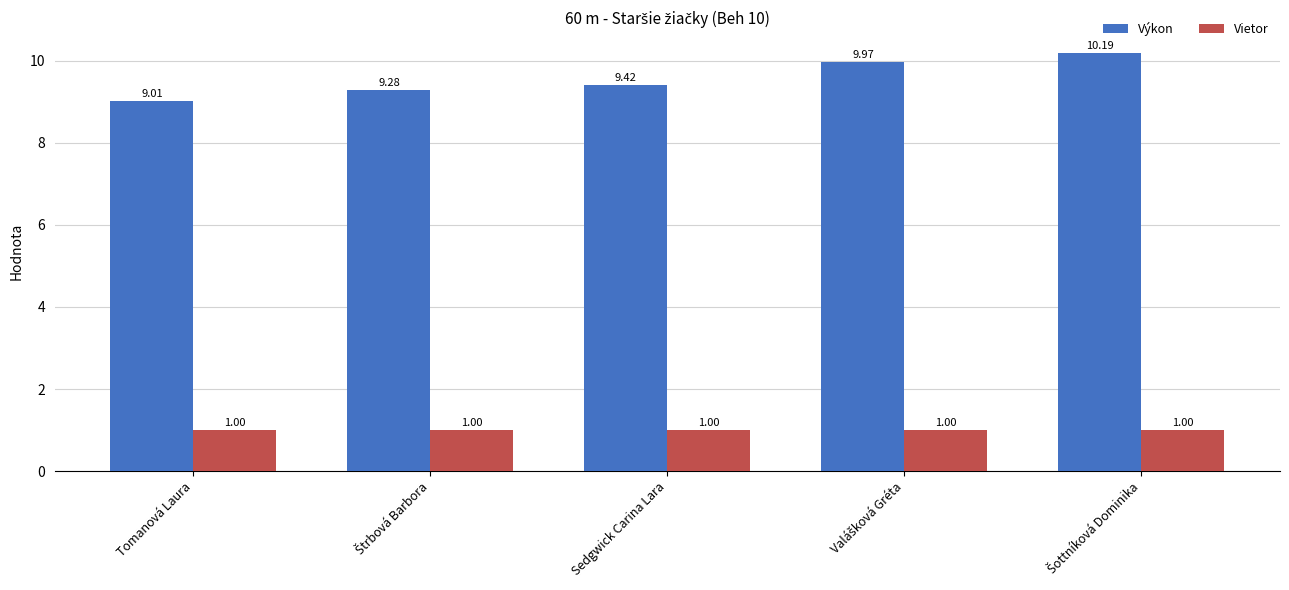

Which series has the largest total across all categories?

Výkon